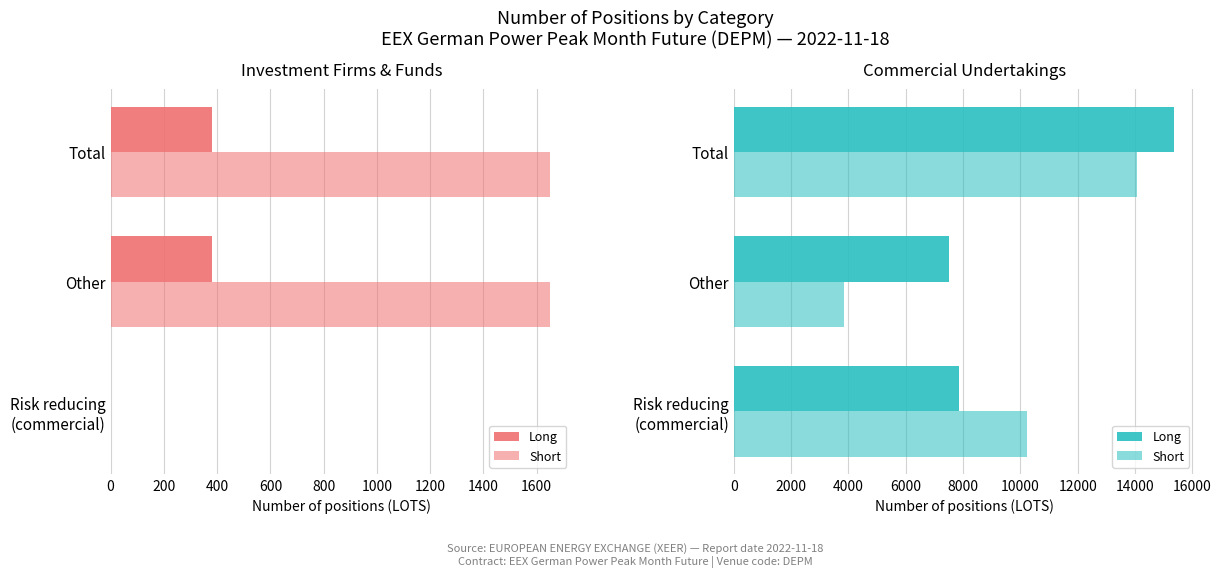

How many data points in Short are above 10233?

1